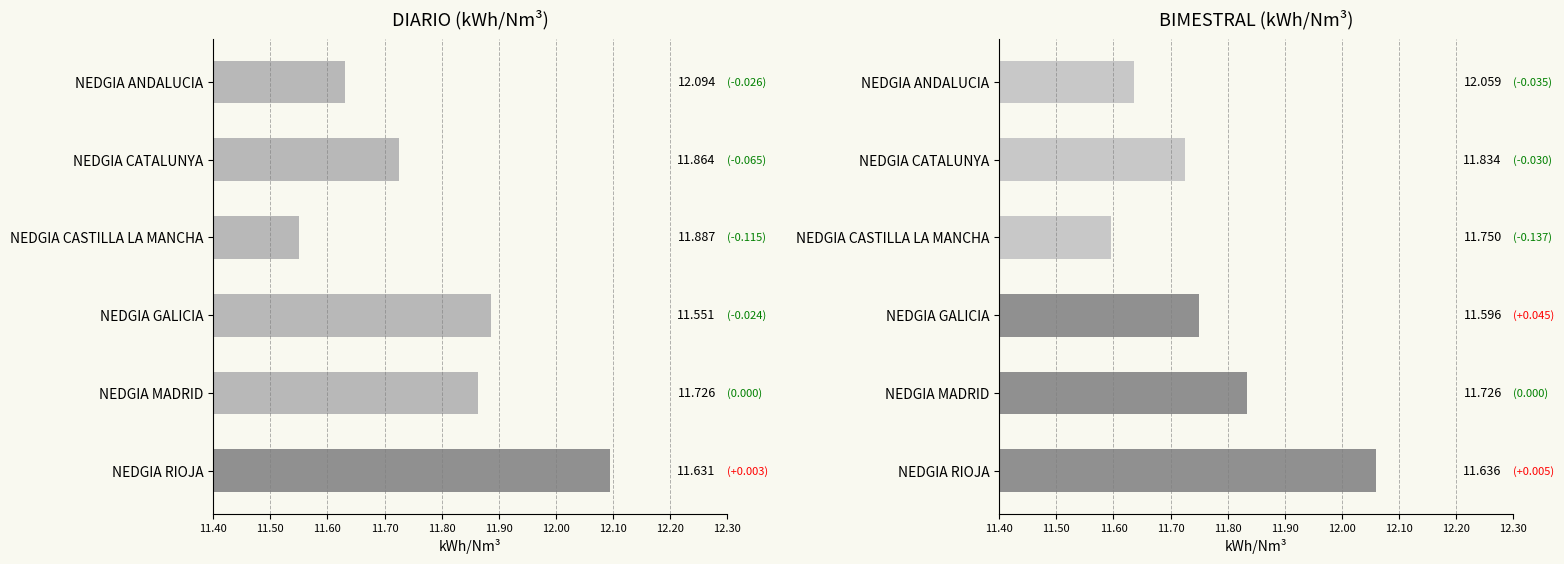

Are the bars horizontal?

Yes